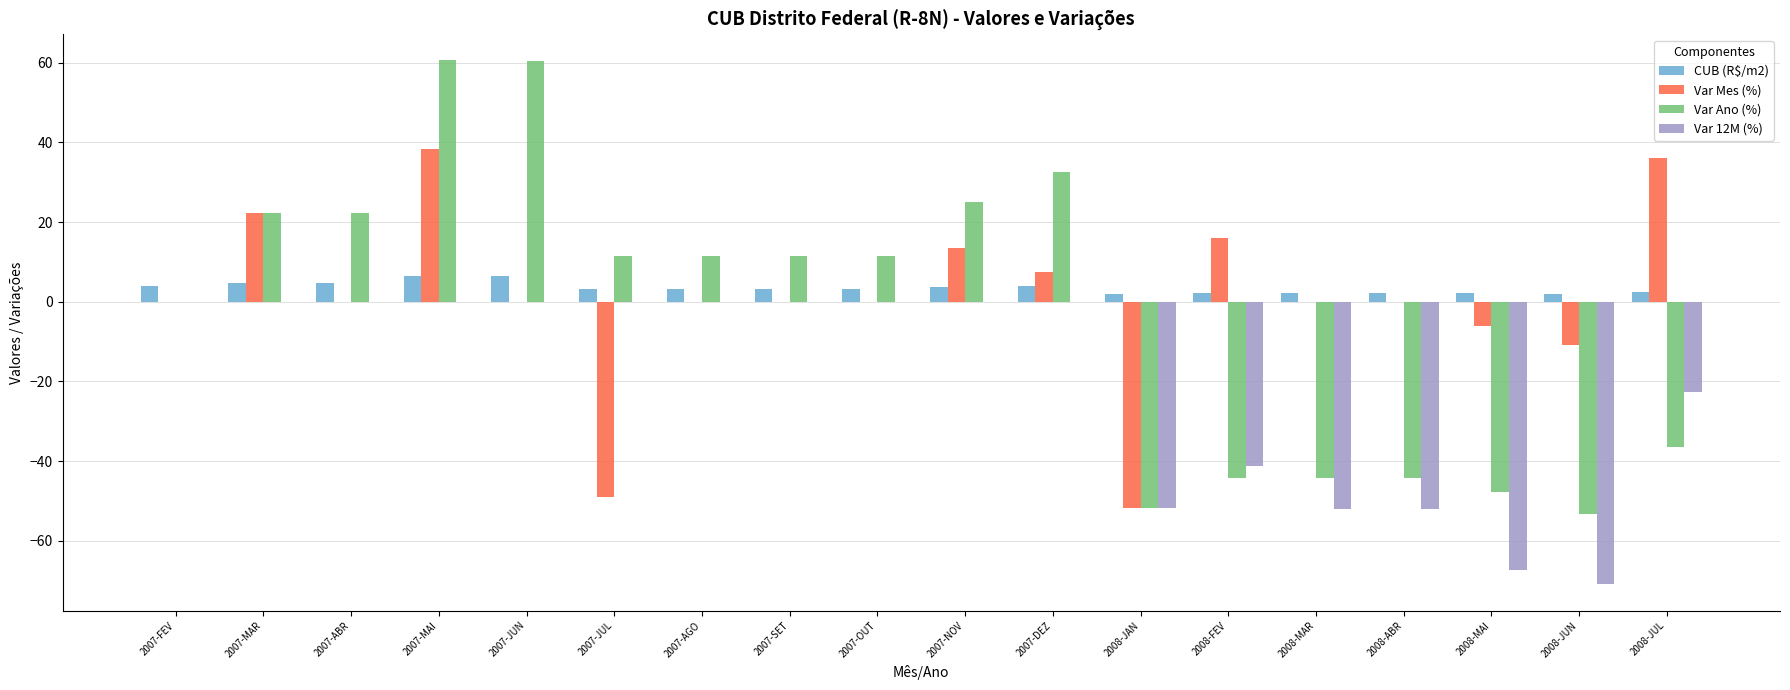

Between 2008-FEV and 2008-MAI, which series saw the biggest shift?

Var 12M (%)